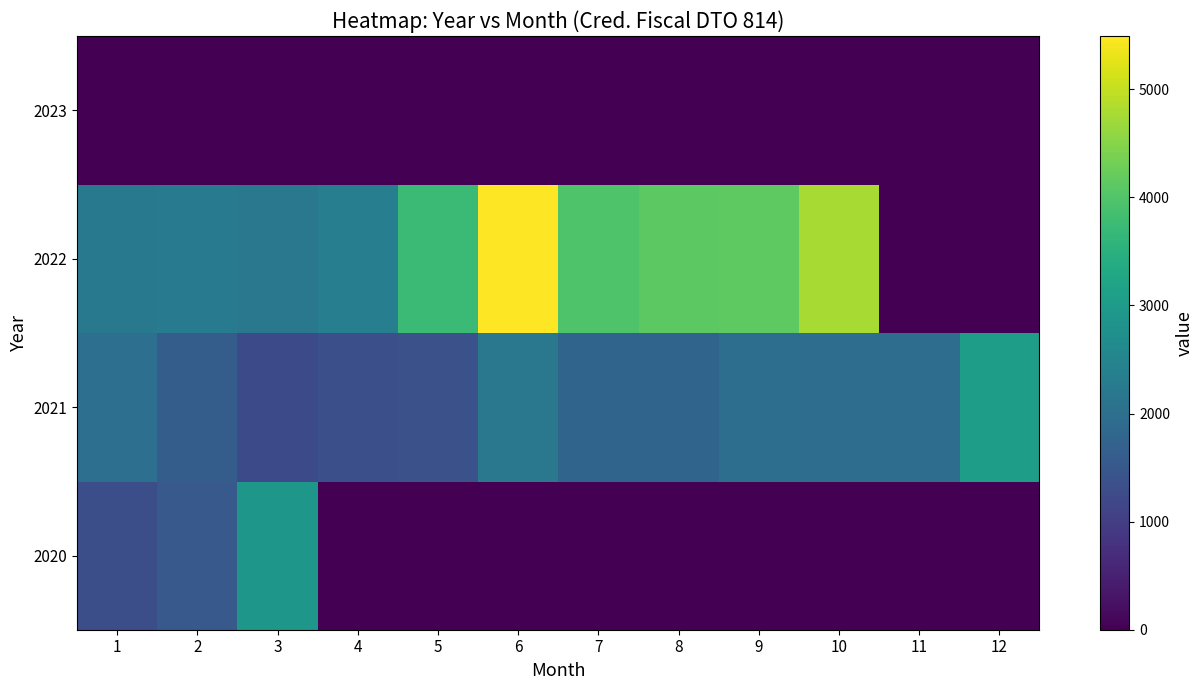

Reading right to left, transcribe all the data shown in this chart.

2020: 12=0.0	11=0.0	10=0.0	9=0.0	8=0.0	7=0.0	6=0.0	5=0.0	4=0.0	3=2914.3	2=1536.9	1=1324.0
2021: 12=3056.8	11=1964.5	10=1964.5	9=1992.6	8=1766.5	7=1766.5	6=2208.9	5=1362.3	4=1331.6	3=1227.5	2=1623.9	1=2013.5
2022: 12=0.0	11=0.0	10=4779.5	9=4133.8	8=4119.5	7=3987.5	6=5493.8	5=3754.0	4=2354.3	3=2206.1	2=2288.9	1=2226.3
2023: 12=0.0	11=0.0	10=0.0	9=0.0	8=0.0	7=0.0	6=0.0	5=0.0	4=0.0	3=0.0	2=0.0	1=0.0